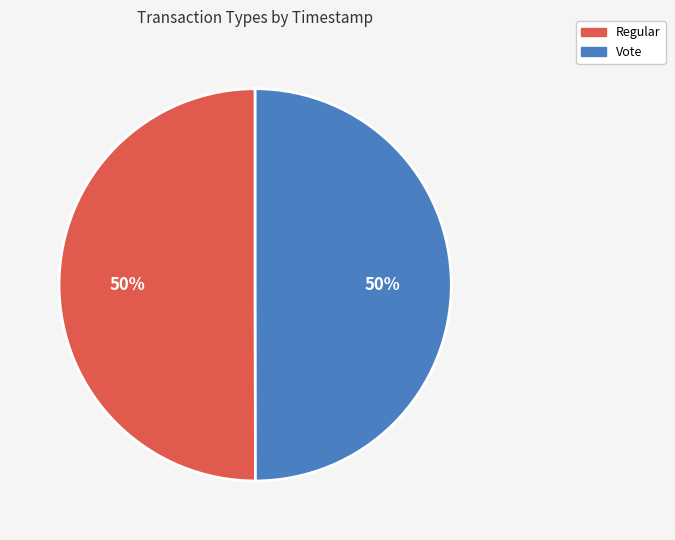

Approximately how many times larger is the value at Vote compared to Regular?

1.0